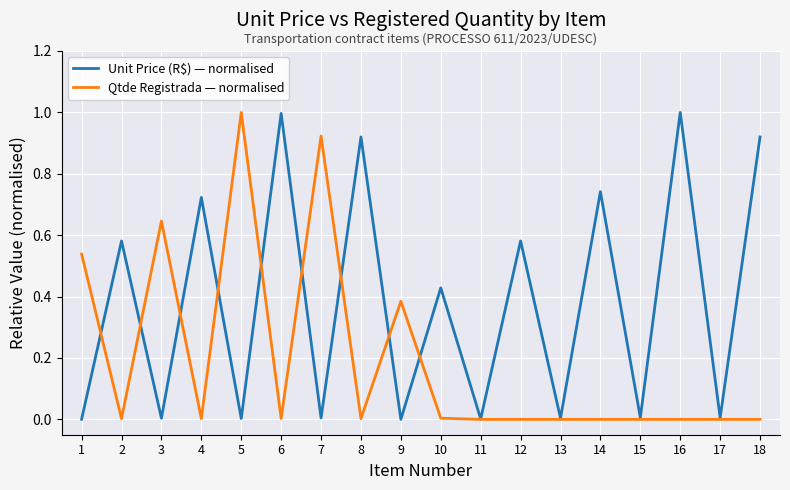

At 8, list the series in order from smallest to largest.

Qtde Registrada — normalised, Unit Price (R$) — normalised